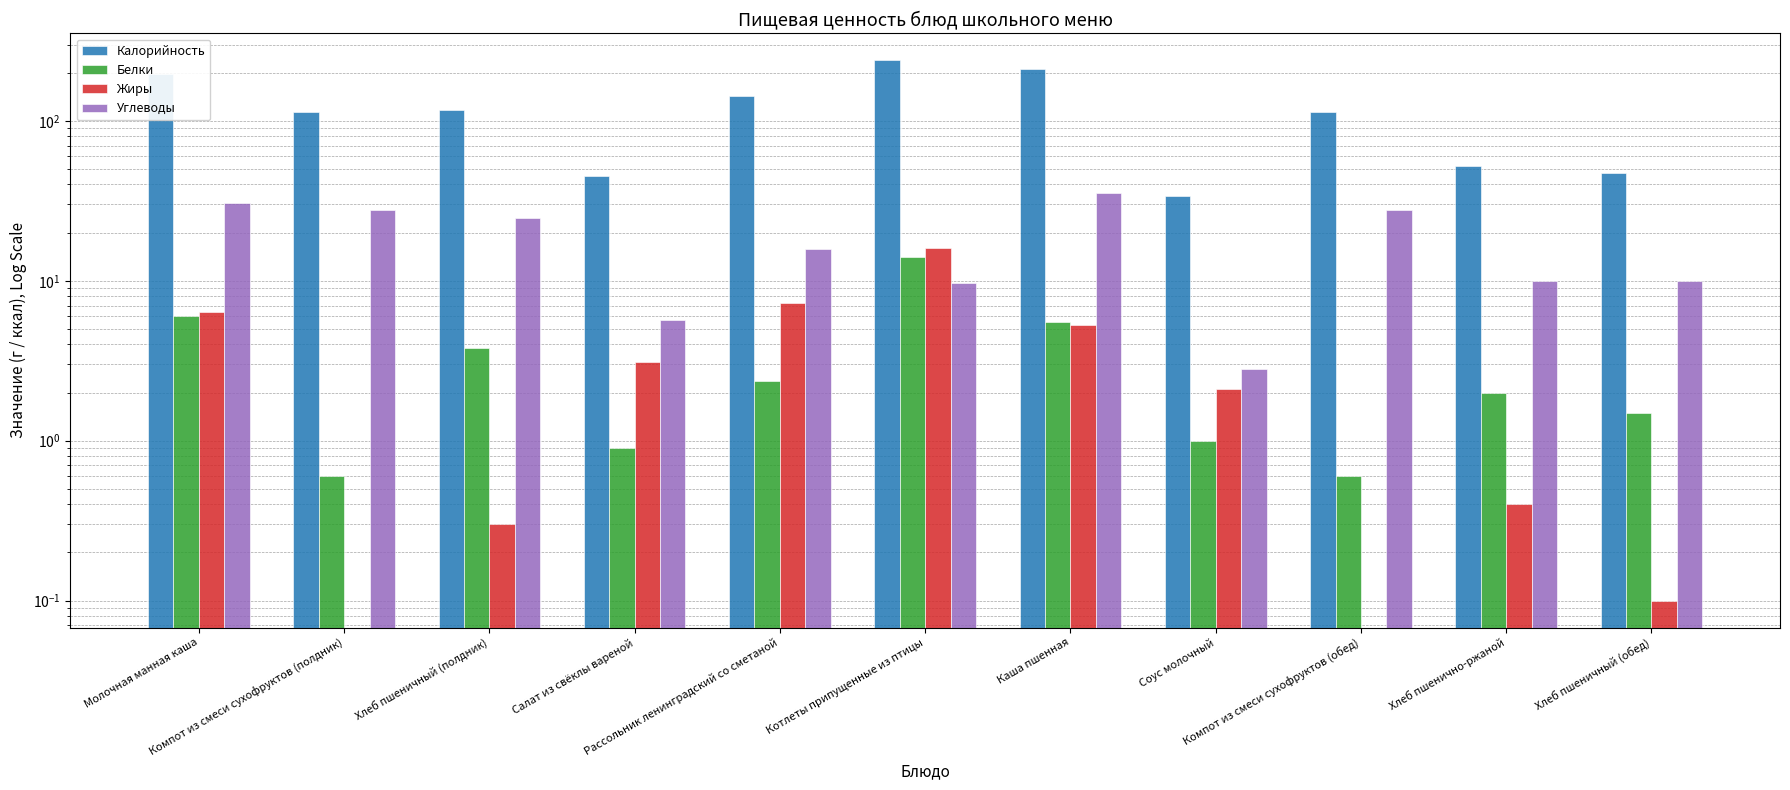

Reading right to left, transcribe all the data shown in this chart.

Калорийность: 47.0	52.2	113.8	33.7	211.1	239.3	144.0	45.2	117.5	113.8	196.0
Белки: 1.5	2.0	0.6	1.0	5.5	14.1	2.4	0.9	3.8	0.6	6.0
Жиры: 0.1	0.4	0.0	2.1	5.3	16.0	7.3	3.1	0.3	0.0	6.4
Углеводы: 9.9	10.0	27.9	2.8	35.3	9.7	15.8	5.7	24.8	27.9	30.6